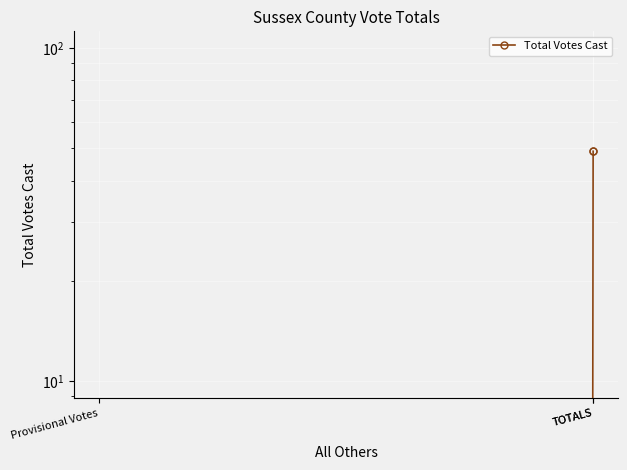

At which label is the value closest to 24?

Provisional Votes